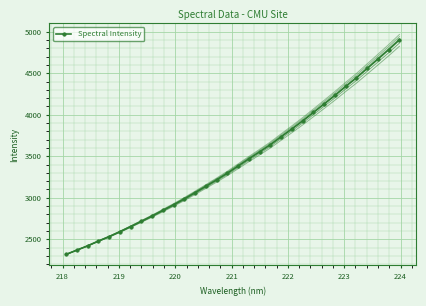

What is the highest value of the Spectral Intensity series?

4902.5